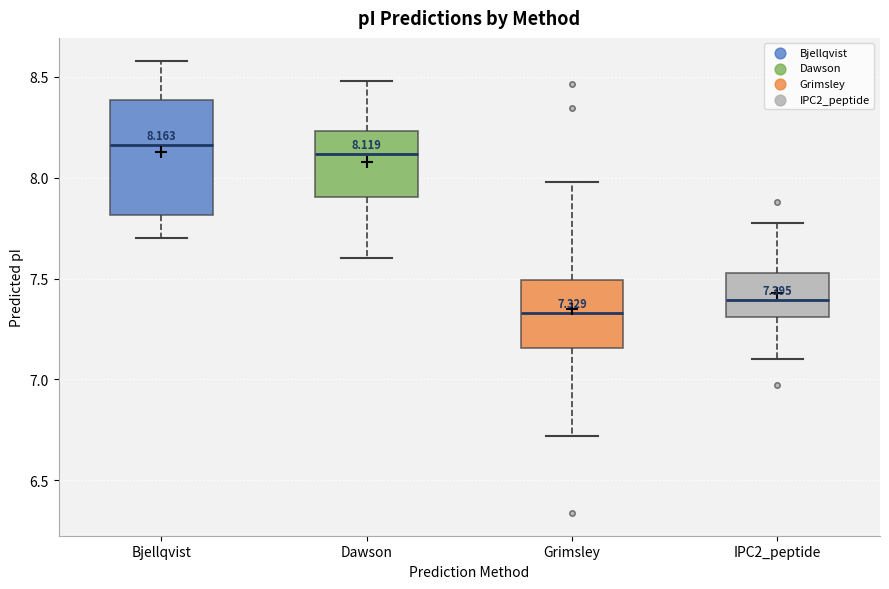

Comparing the boxes themselves (not the whiskers), which one is the tallest?

Bjellqvist